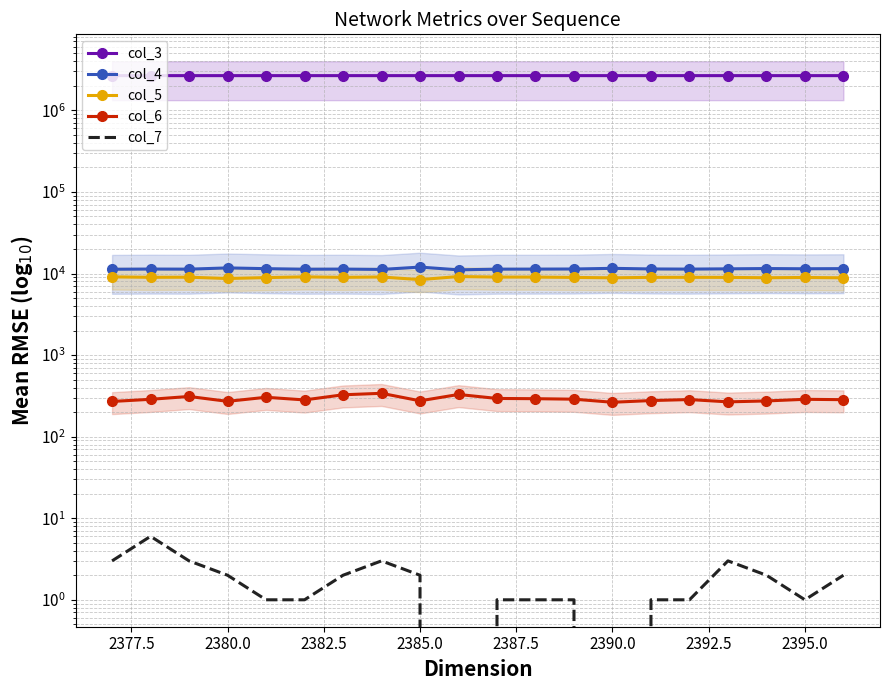

Which series has the widest spread of values?

col_4